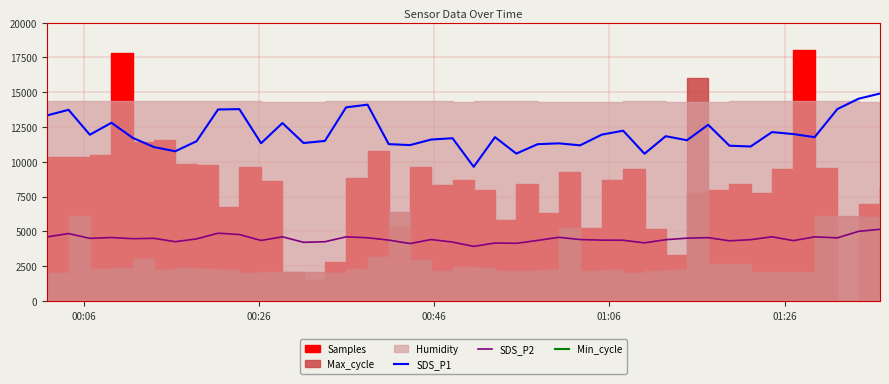

Reading left to right, transcribe all the data shown in this chart.

SDS_P1: 13336.0	13736.0	11944.0	12806.0	11716.0	11056.0	10756.0	11480.0	13760.0	13786.0	11334.0	12784.0	11350.0	11500.0	13914.0	14106.0	11270.0	11200.0	11600.0	11694.0	9640.0	11770.0	10590.0	11266.0	11326.0	11184.0	11956.0	12234.0	10580.0	11840.0	11550.0	12660.0	11156.0	11100.0	12134.0	11994.0	11770.0	13790.0	14536.0	14906.0
SDS_P2: 4605.0	4842.0	4497.0	4557.0	4474.5	4500.0	4257.0	4459.5	4867.5	4774.5	4347.0	4609.5	4212.0	4257.0	4605.0	4540.5	4372.5	4125.0	4413.0	4230.0	3919.5	4165.5	4140.0	4350.0	4572.0	4413.0	4369.5	4362.0	4174.5	4402.5	4512.0	4549.5	4320.0	4402.5	4609.5	4335.0	4605.0	4534.5	5002.5	5149.5
Min_cycle: 27500.0	27500.0	27500.0	27500.0	27500.0	27500.0	27500.0	27500.0	27500.0	27500.0	27500.0	27500.0	27500.0	27500.0	27500.0	27500.0	27500.0	27500.0	27500.0	27500.0	27500.0	27500.0	27500.0	27500.0	27500.0	27500.0	27500.0	27500.0	27500.0	27500.0	27500.0	27500.0	27500.0	27500.0	27500.0	27500.0	27500.0	27500.0	27500.0	27500.0